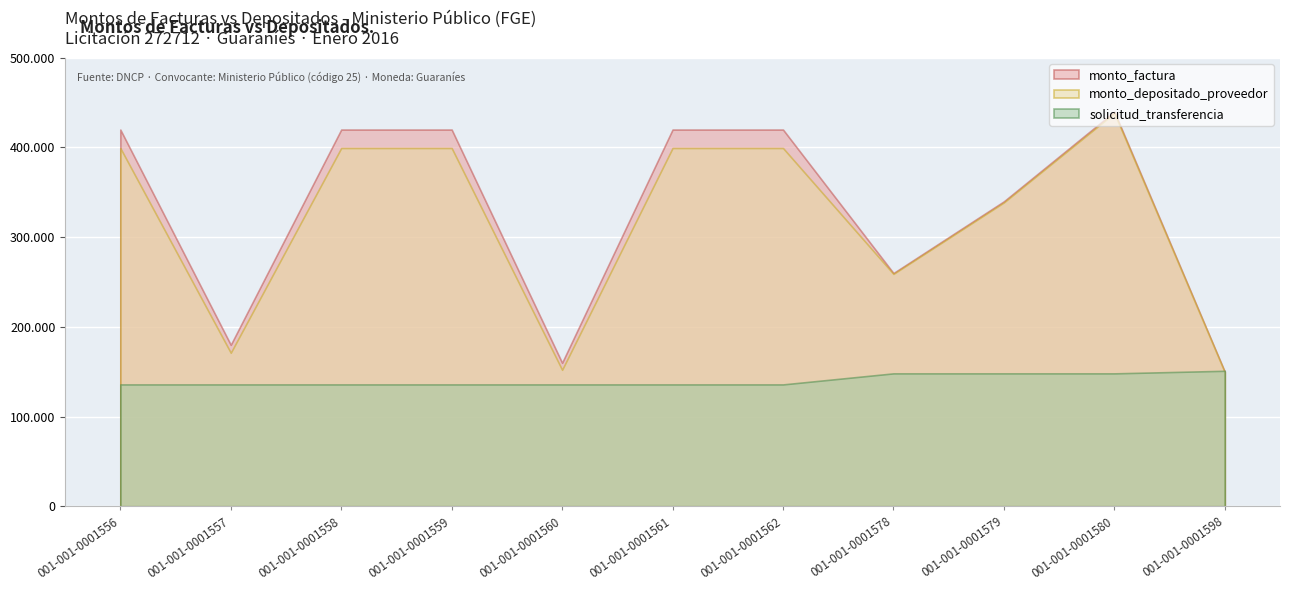

List the series in order of their peak value, lowest first.

solicitud_transferencia, monto_depositado_proveedor, monto_factura